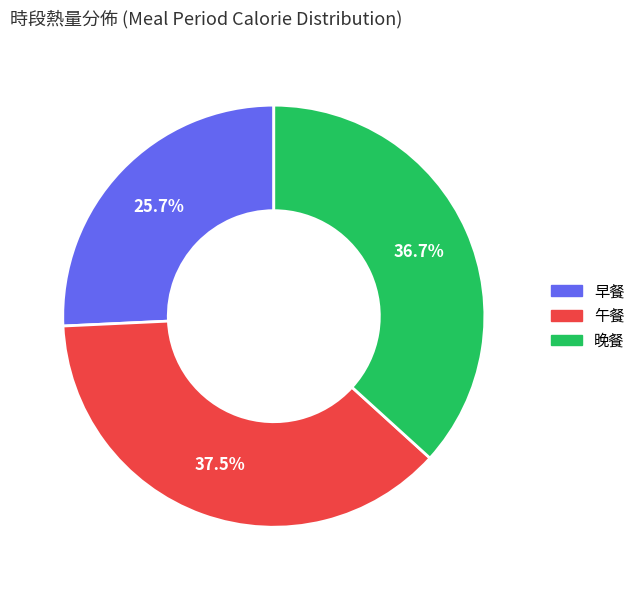

Count the number of slices in the pie.

3